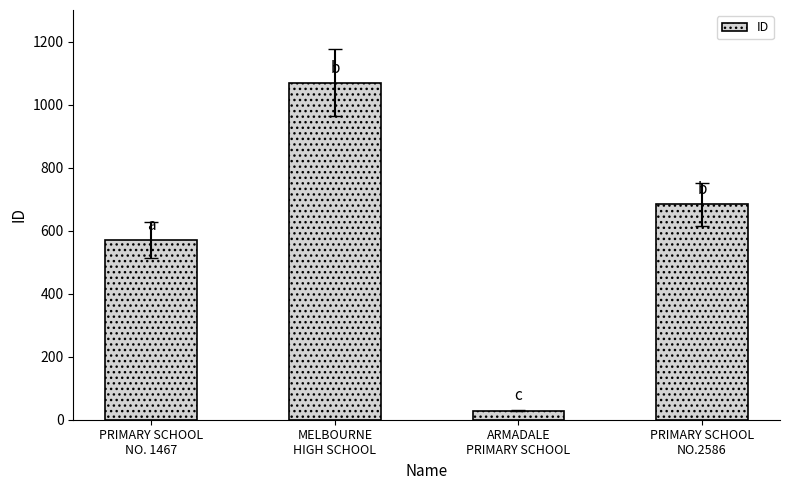

Are the bars horizontal?

No